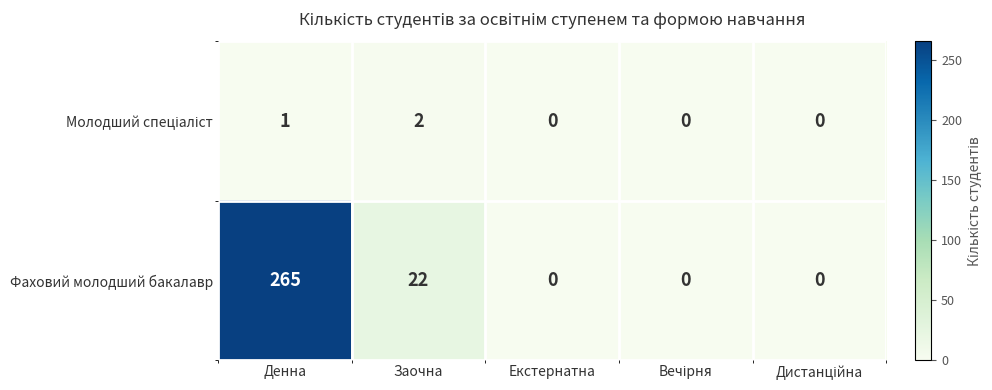

What is the greatest value displayed?

265